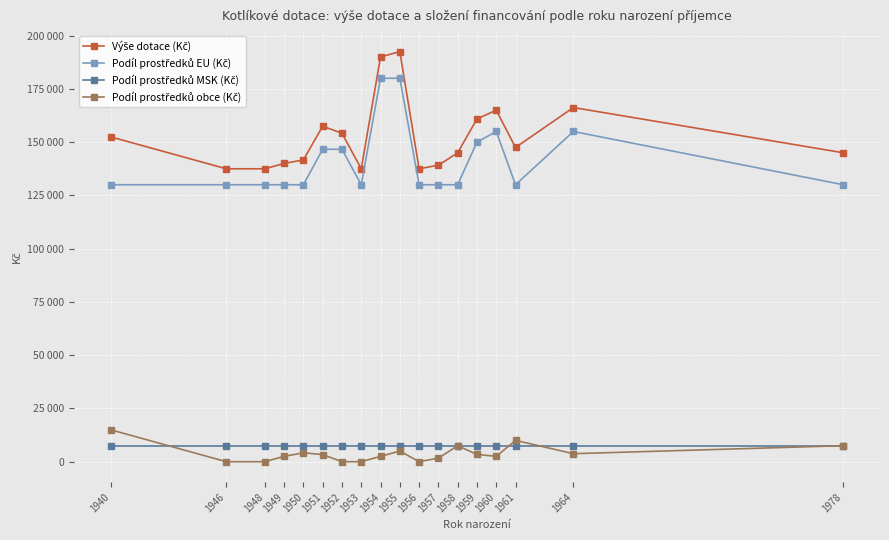

The Podíl prostředků MSK (Kč) series shows 2913.4 at 1951. True or false?

False